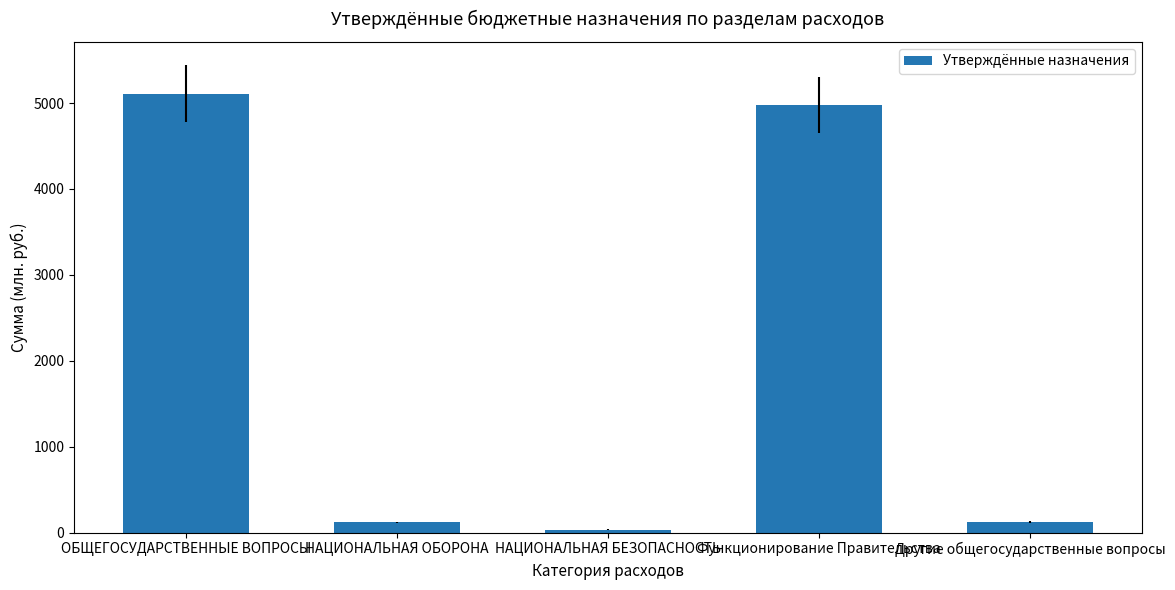

How many data points does each series have?

5